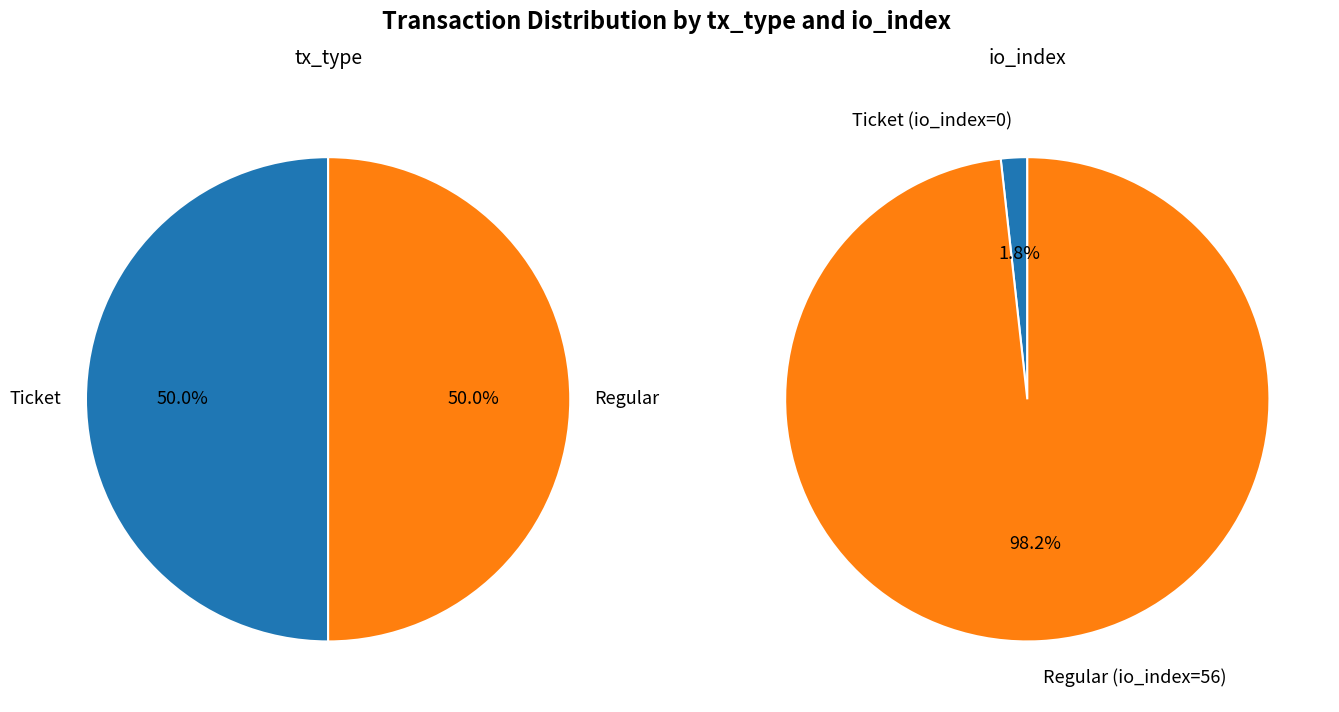

What is the total percentage of Ticket and Regular?

100.0%